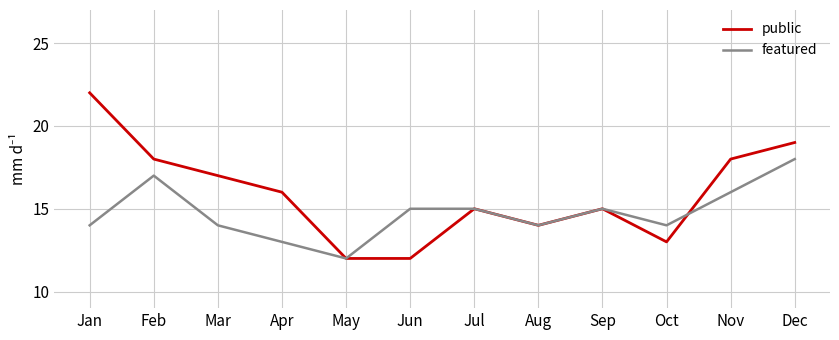

How many interior local valleys does the featured series have?

3